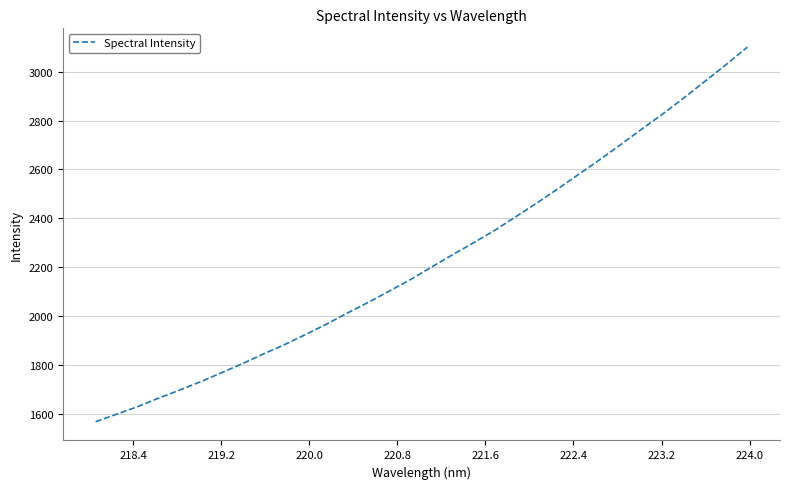

What is the maximum value shown in the chart?

3100.1